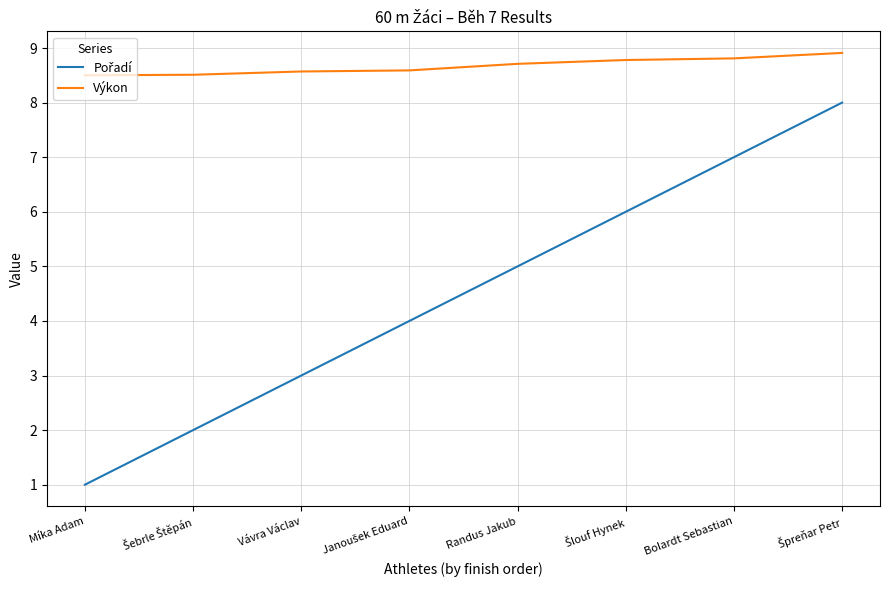

Which series has the largest total across all categories?

Výkon